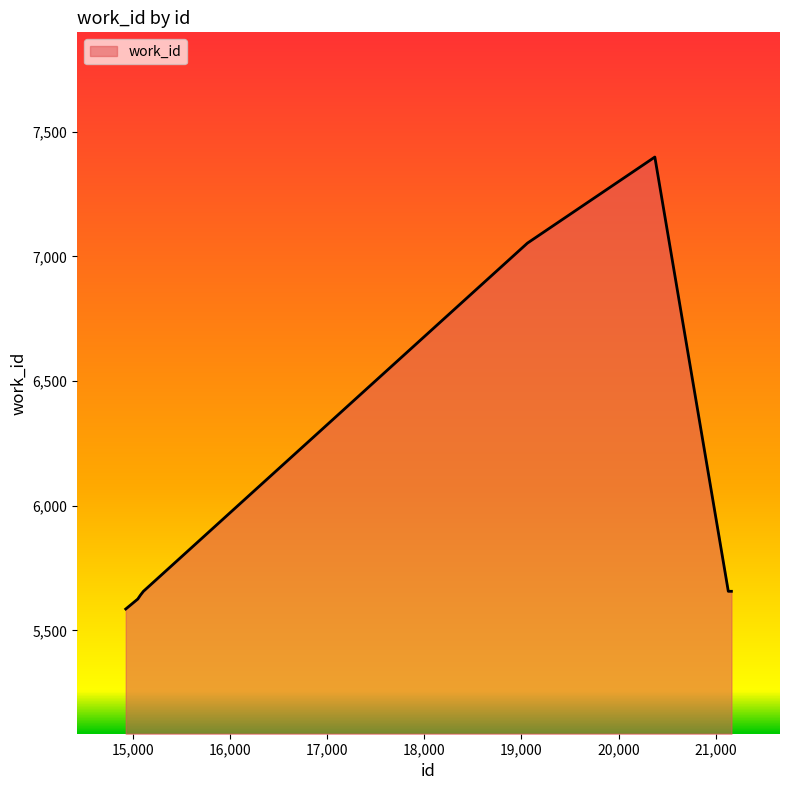

Does the chart have visible grid lines?

No